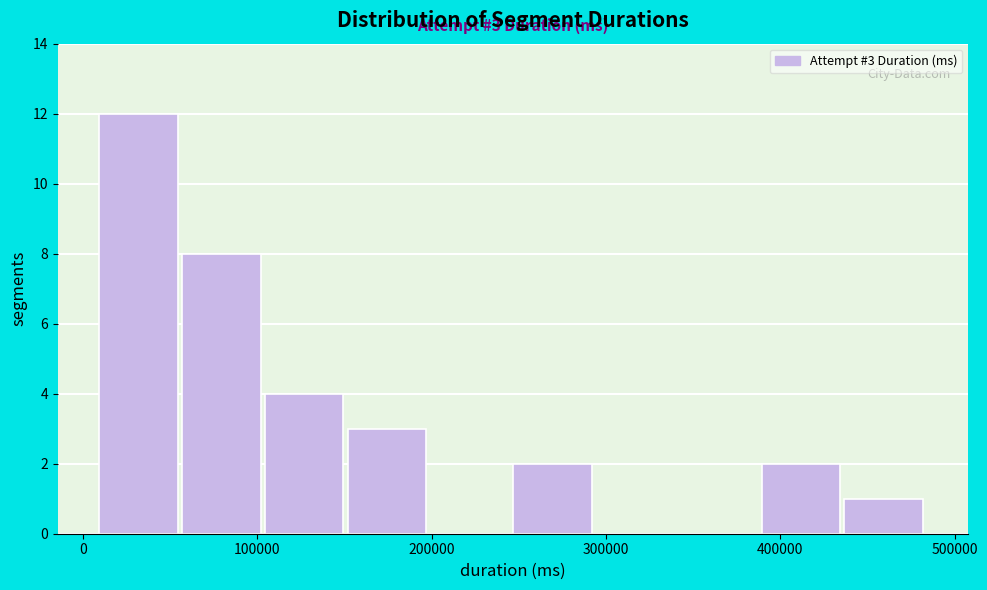

Over which range of the x-axis is the bar tallest?

10000 to 60000